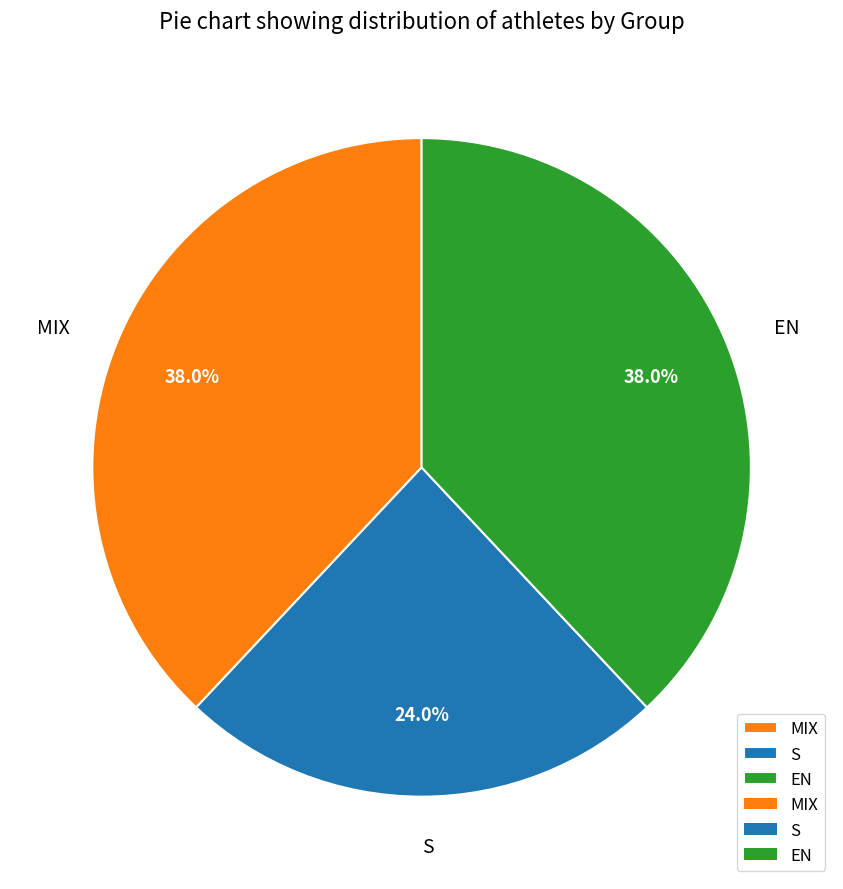

To the nearest percent, what is the difference between the S and MIX slice percentages?

14%